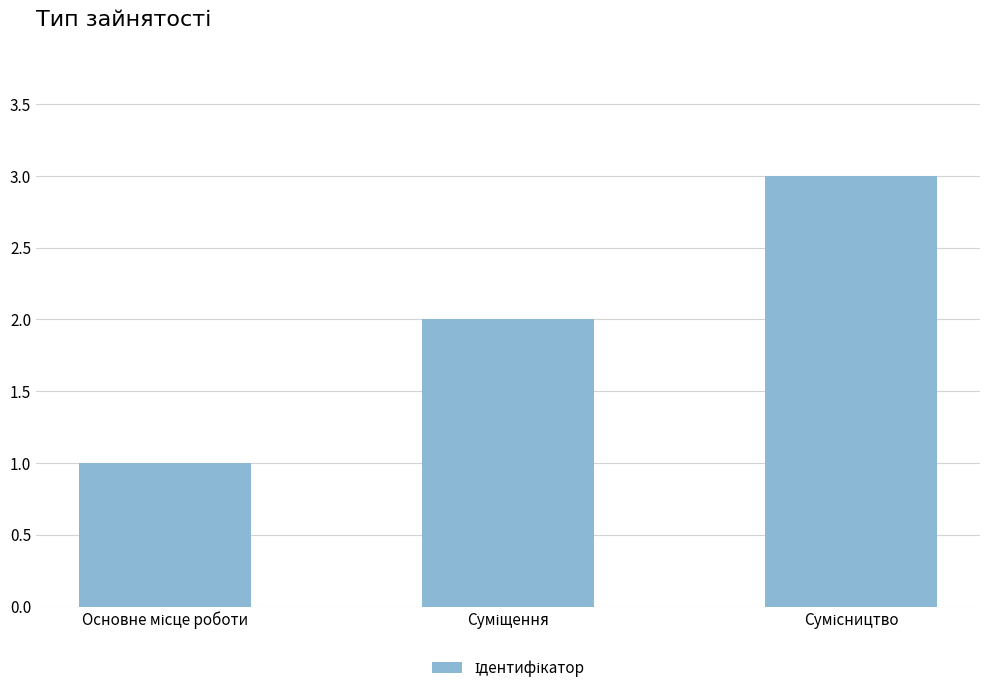

What is the sum of all values?

6